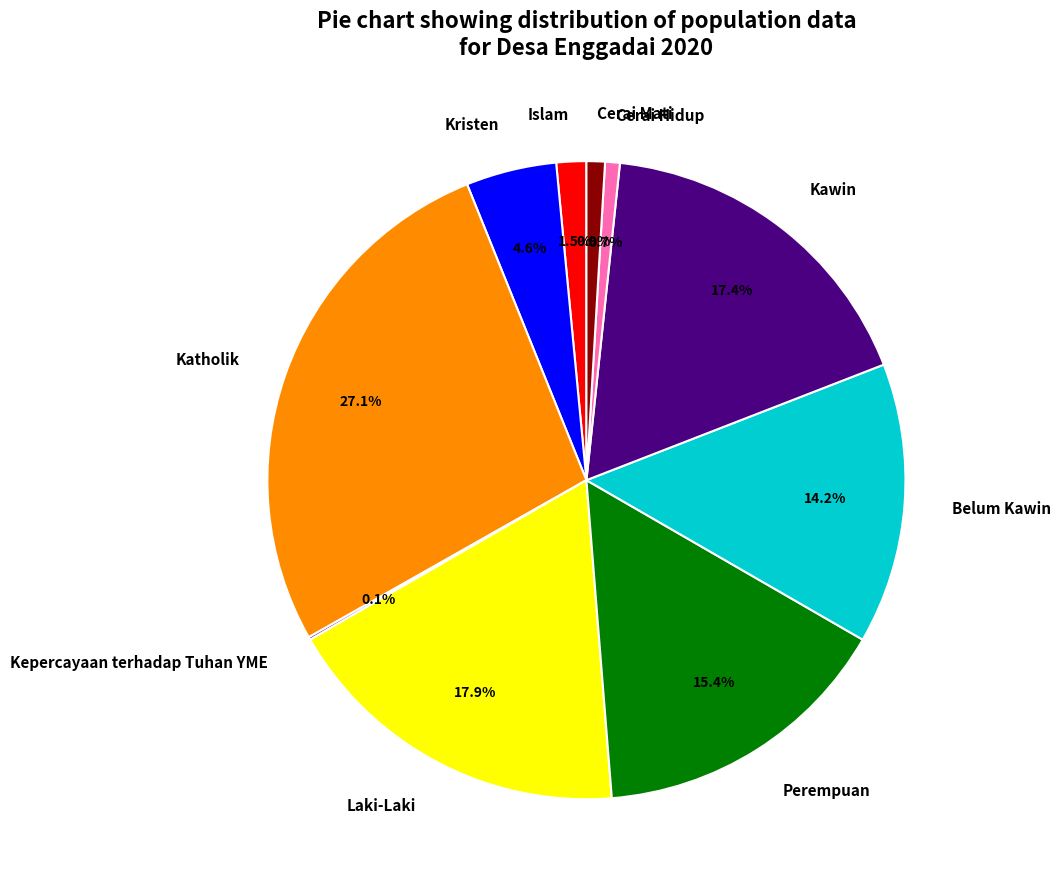

Approximately how many times larger is the value at Kristen compared to Kawin?

0.3